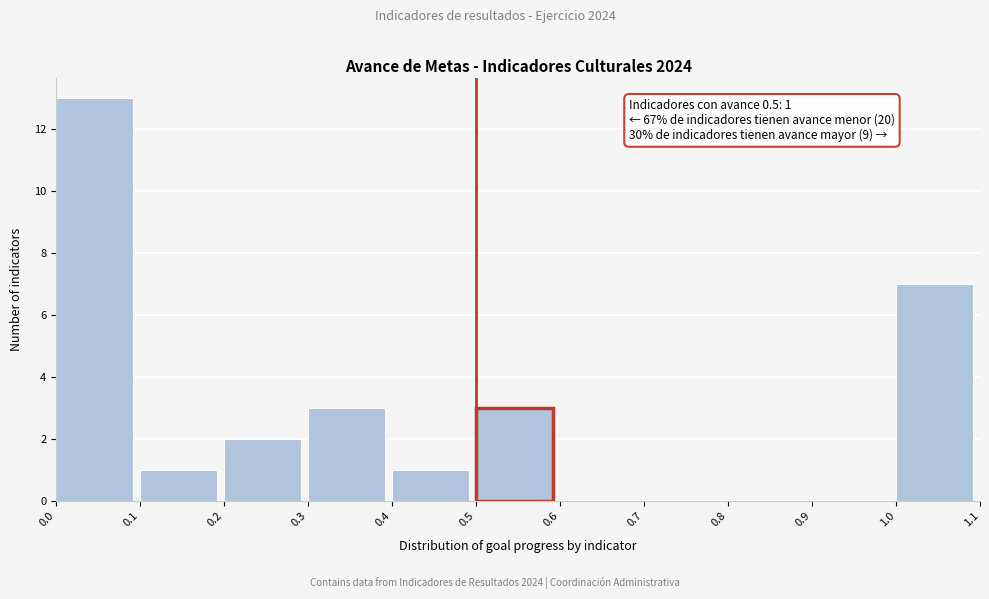

Over which range of the x-axis is the bar tallest?

0.0 to 0.1